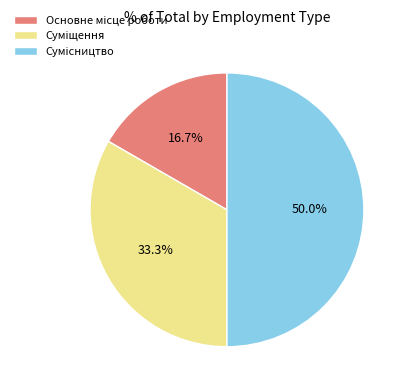

What percentage is the Сумісництво slice, to the nearest percent?

50%